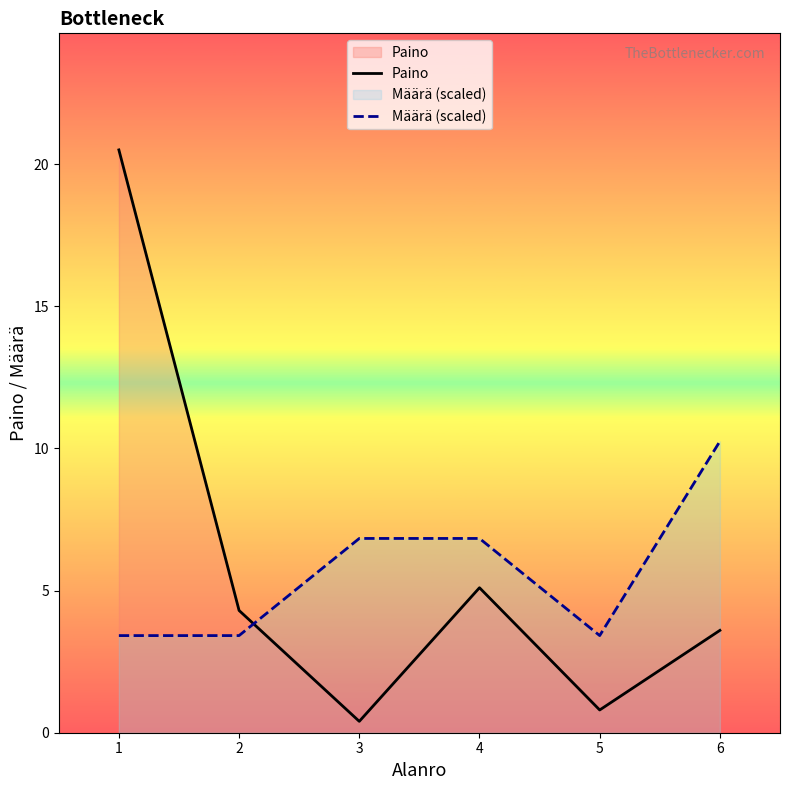

How many intersections are there between Paino and Määrä (scaled)?

1